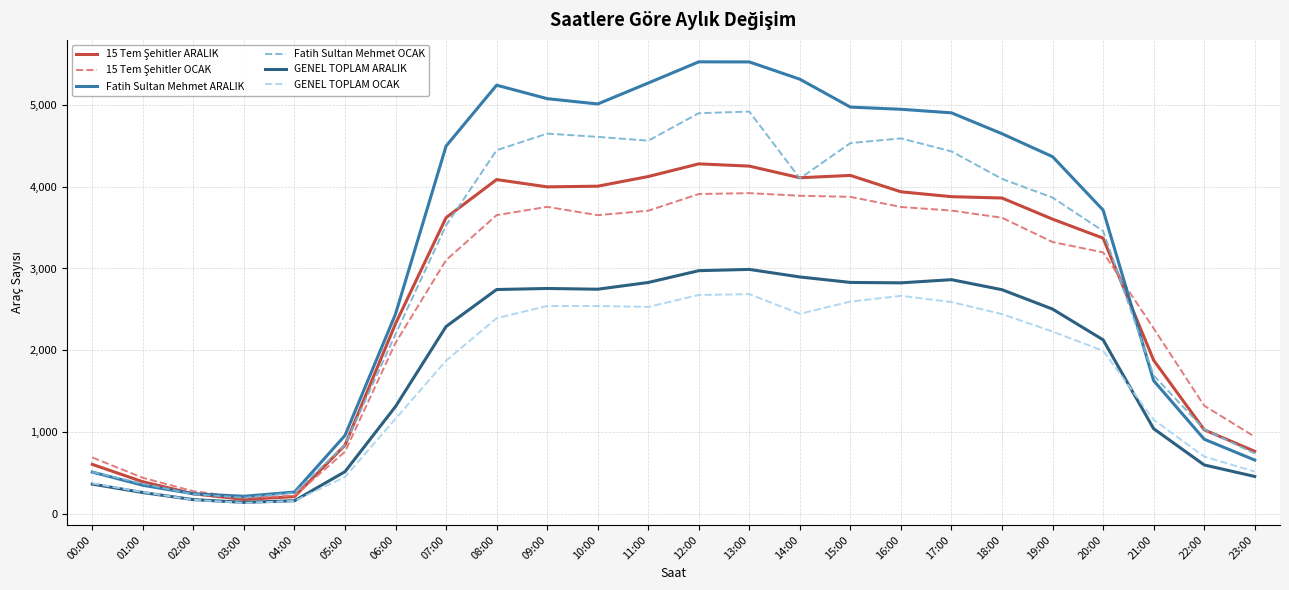

At how many categories does at least one series exceed 3939?

13